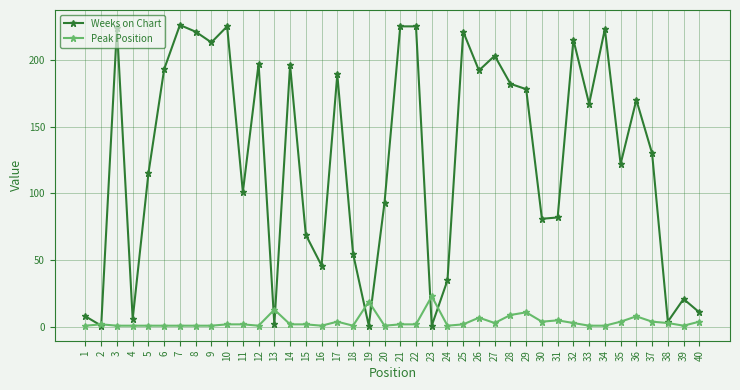

Where is the first local minimum for Weeks on Chart?

2